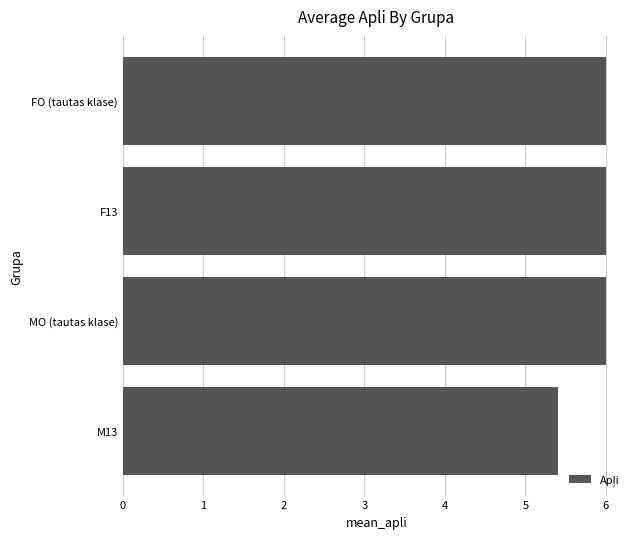

What is the greatest value displayed?

6.0